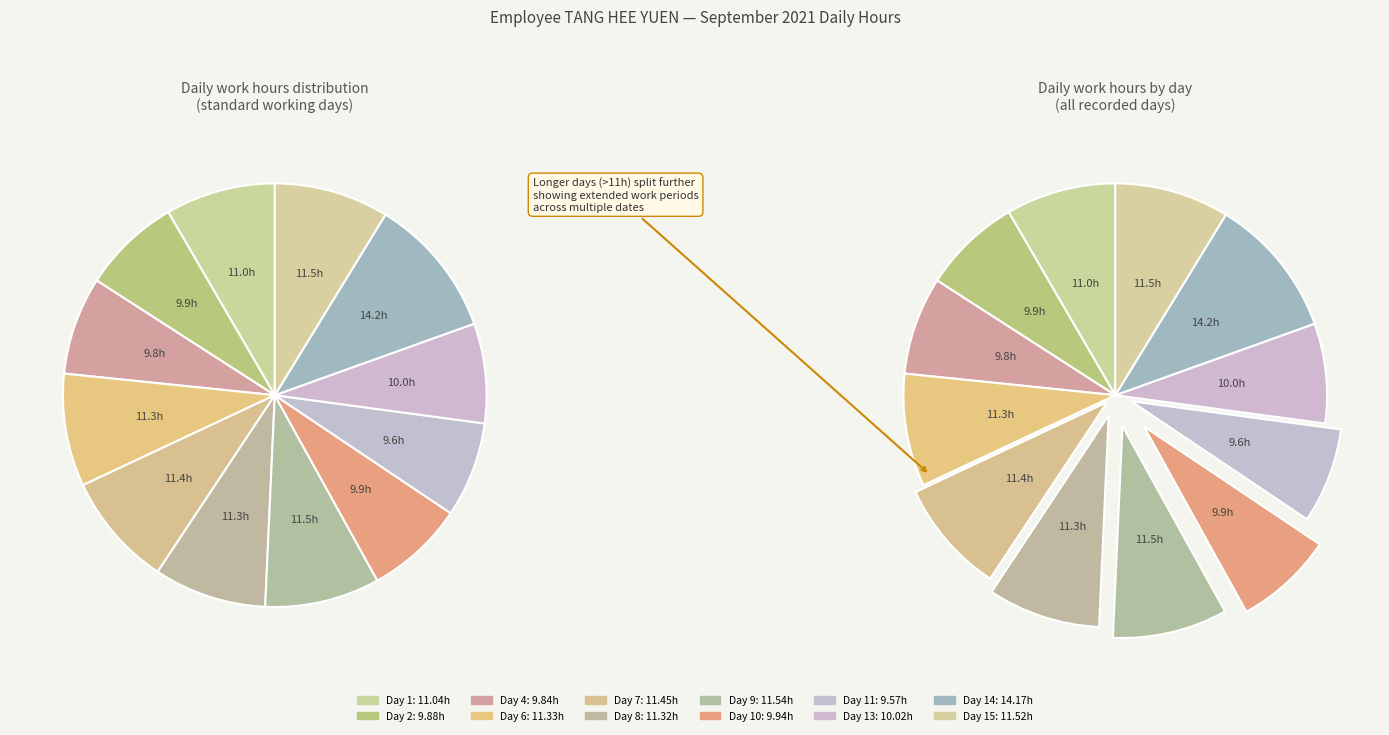

To the nearest percent, what percentage of the pie is Day 7?

9%